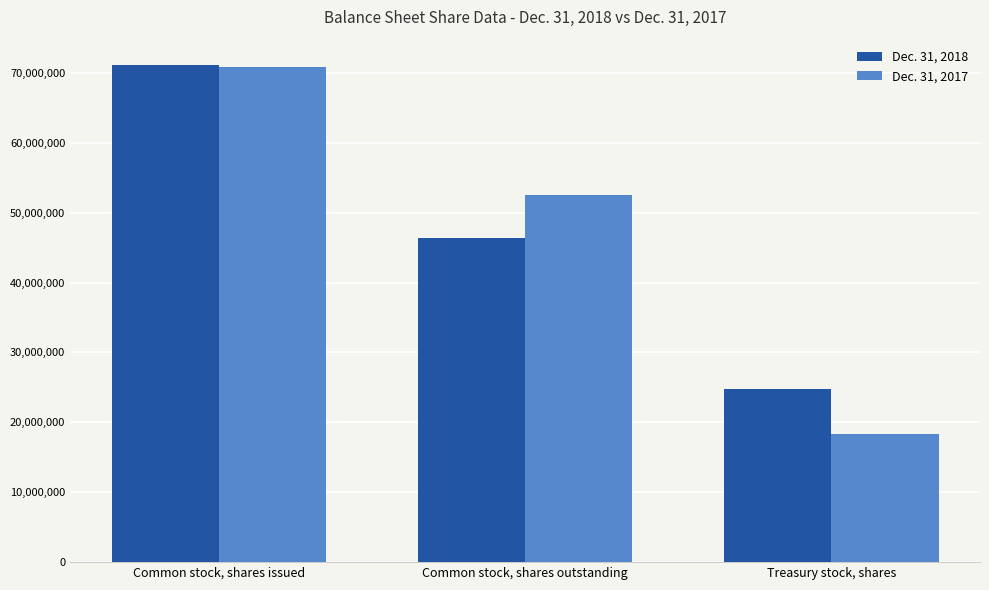

At Common stock, shares outstanding, list the series in order from largest to smallest.

Dec. 31, 2017, Dec. 31, 2018